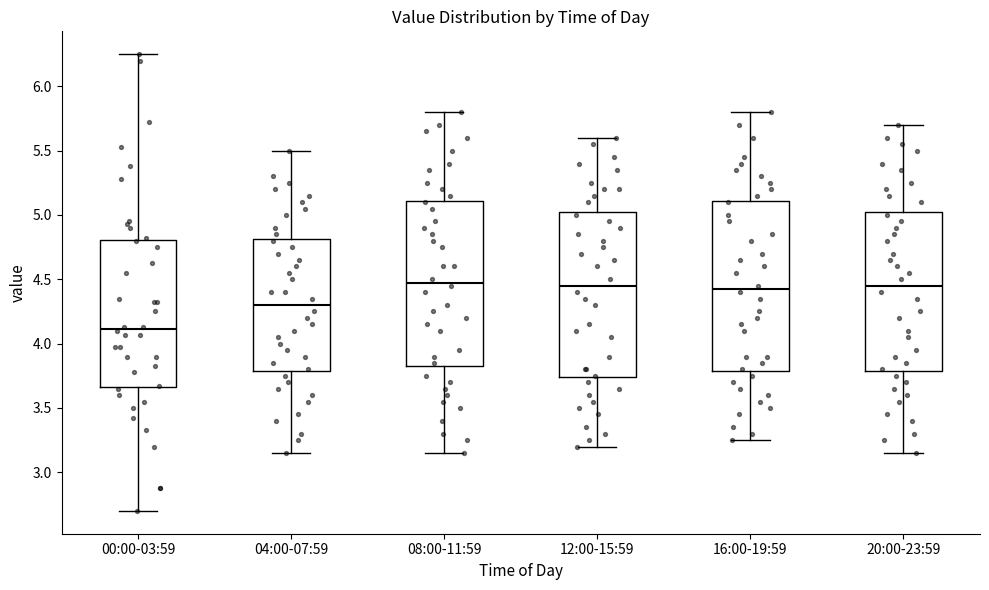

Where is the lower edge of the box for 16:00-19:59 on the y-axis? The values are not printed on the chart, so give them approximately, as read against the axis.

3.80